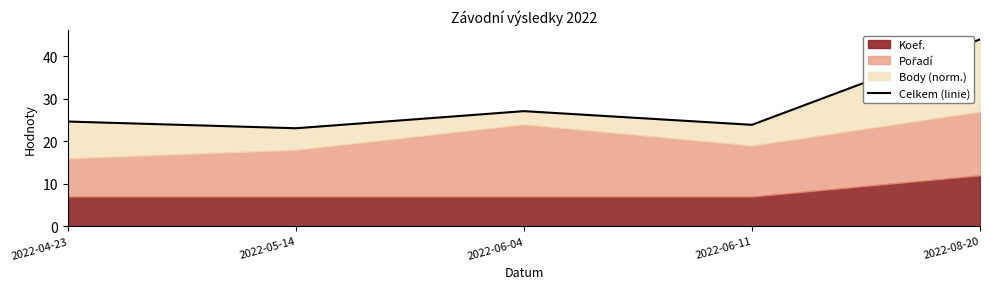

Reading right to left, what are all the values shown in this chart?

2022-08-20=44.0	2022-06-11=23.9	2022-06-04=27.1	2022-05-14=23.1	2022-04-23=24.7